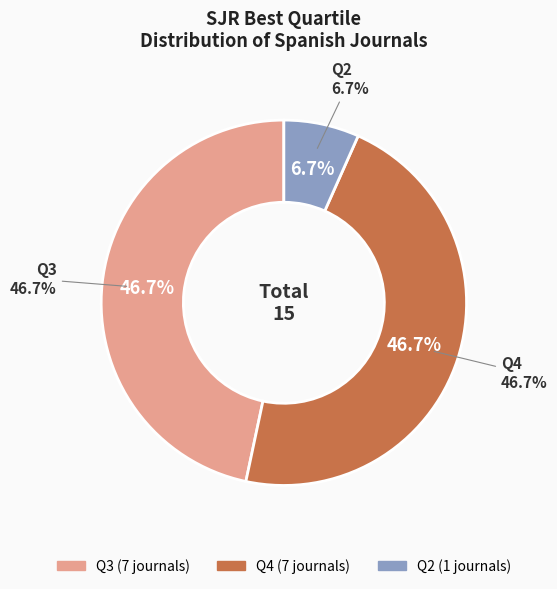

Which slice is the largest?

Q3